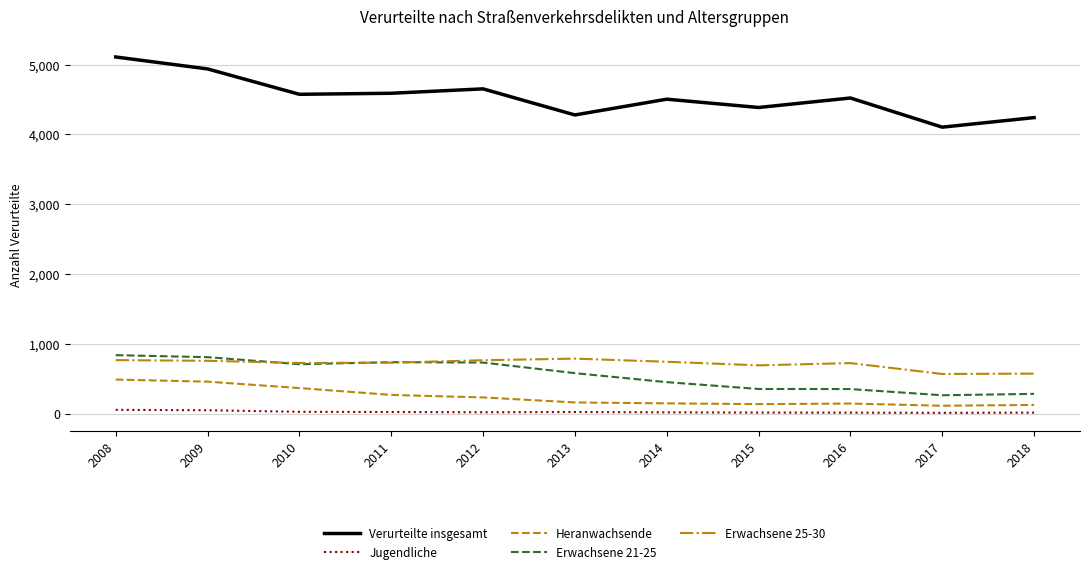

Which series changed the most between 2009 and 2015?

Verurteilte insgesamt